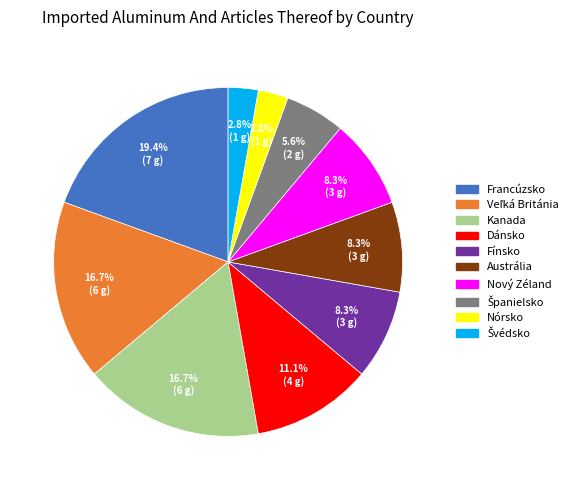

Count the number of slices in the pie.

10